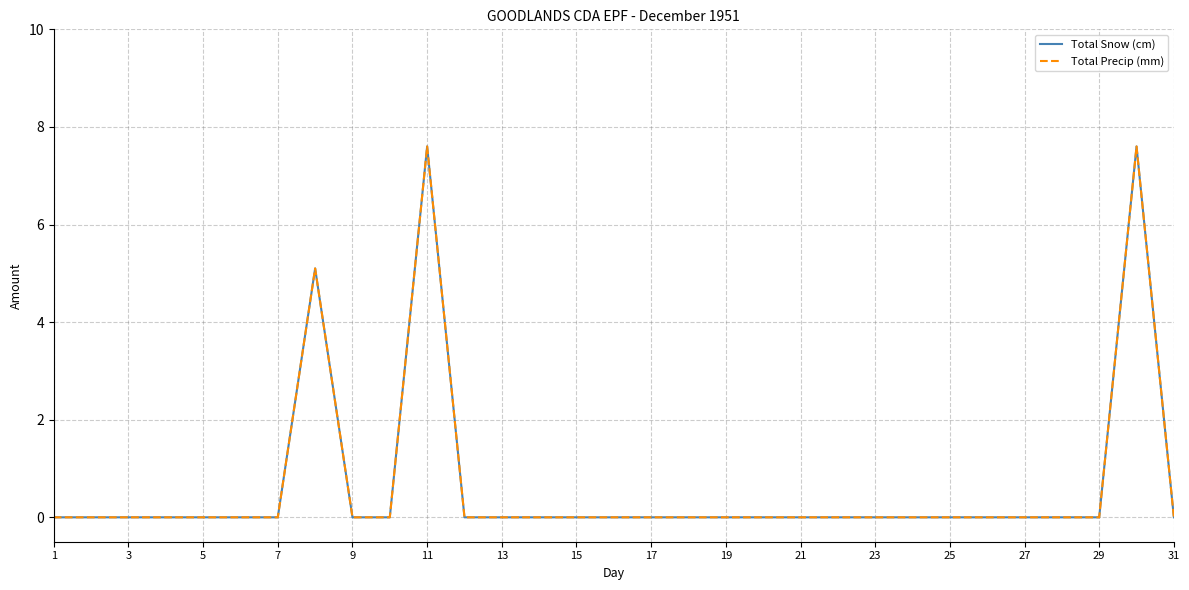

Rank the series by their maximum value, from highest to lowest.

Total Snow (cm), Total Precip (mm)